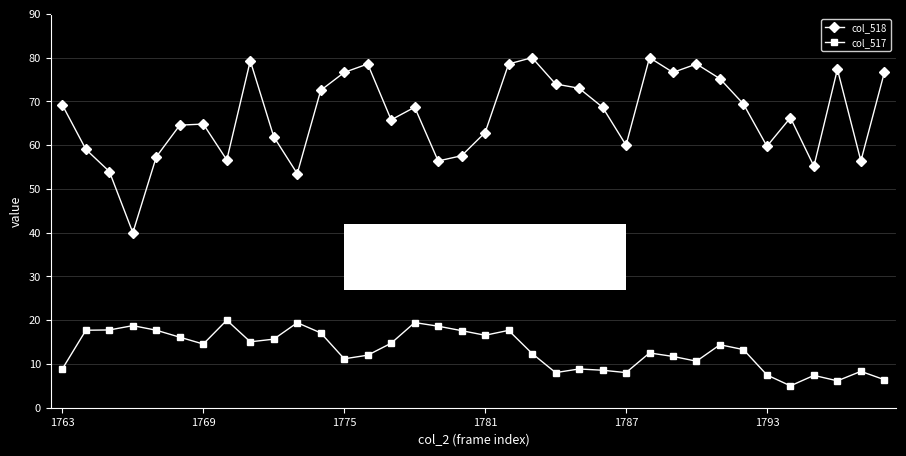

What is the lowest value of the col_518 series?

40.0